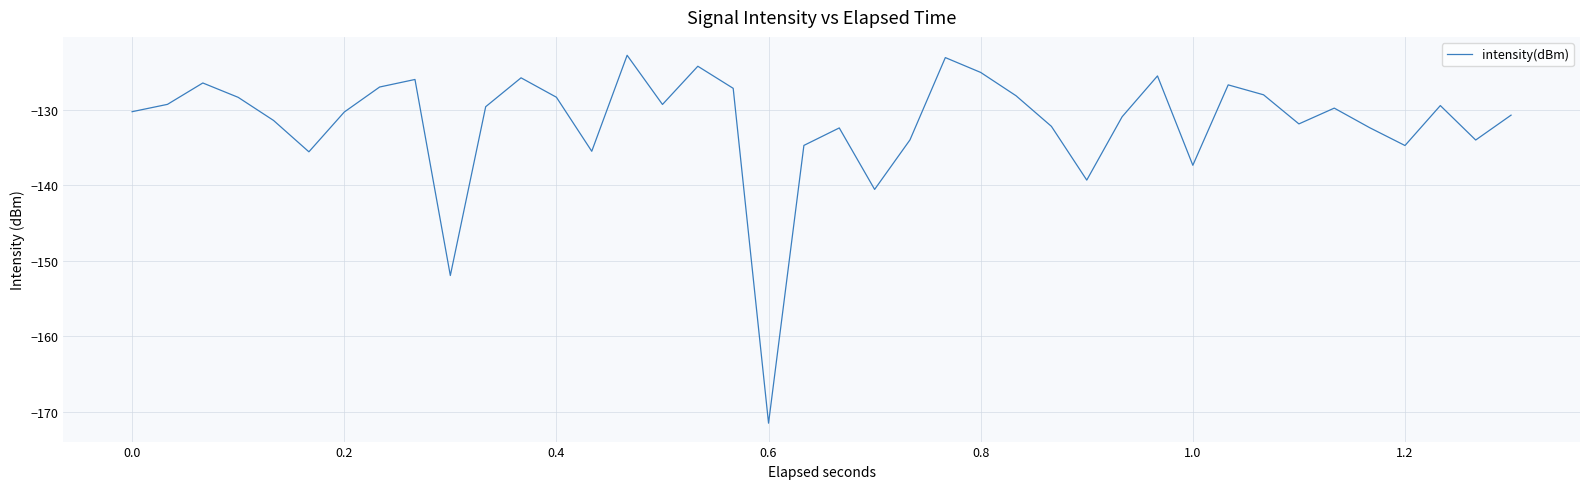

What is the smallest value displayed?

-171.5